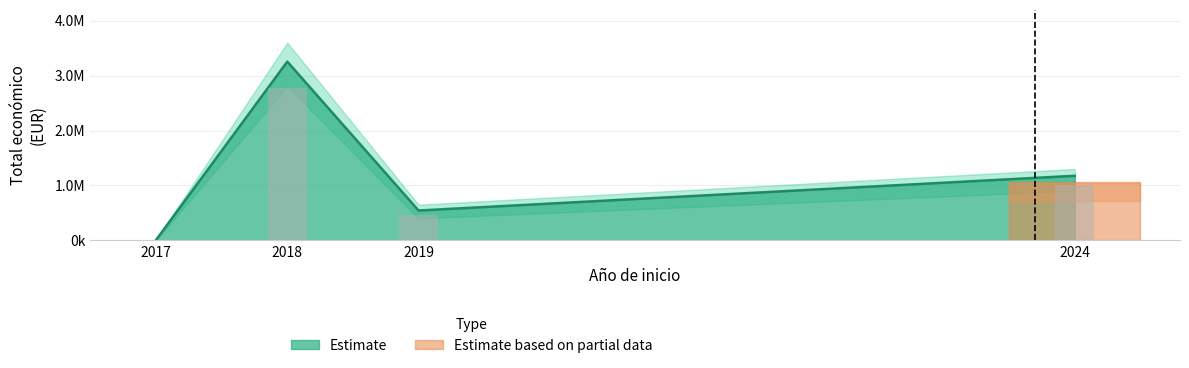

Is it true that the value at 2024 is 192323?

False